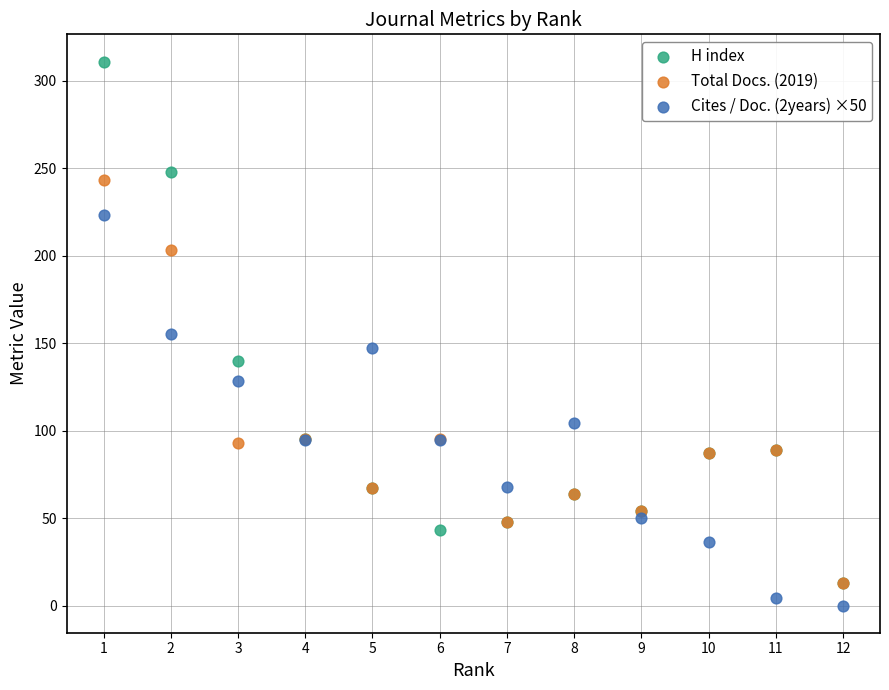

Which series reaches the minimum Y coordinate?

Cites / Doc. (2years) ×50